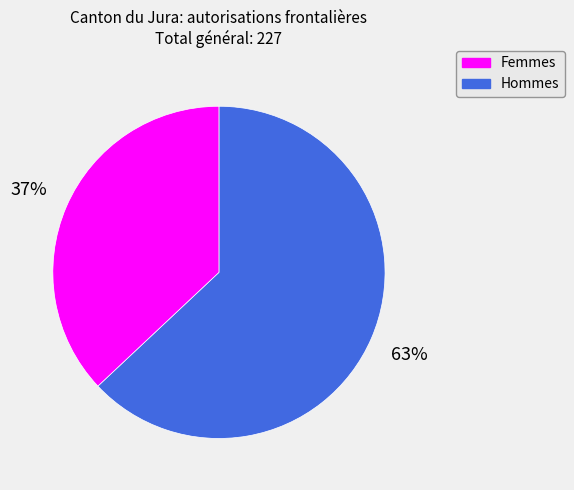

To the nearest percent, what is the average slice percentage?

50%